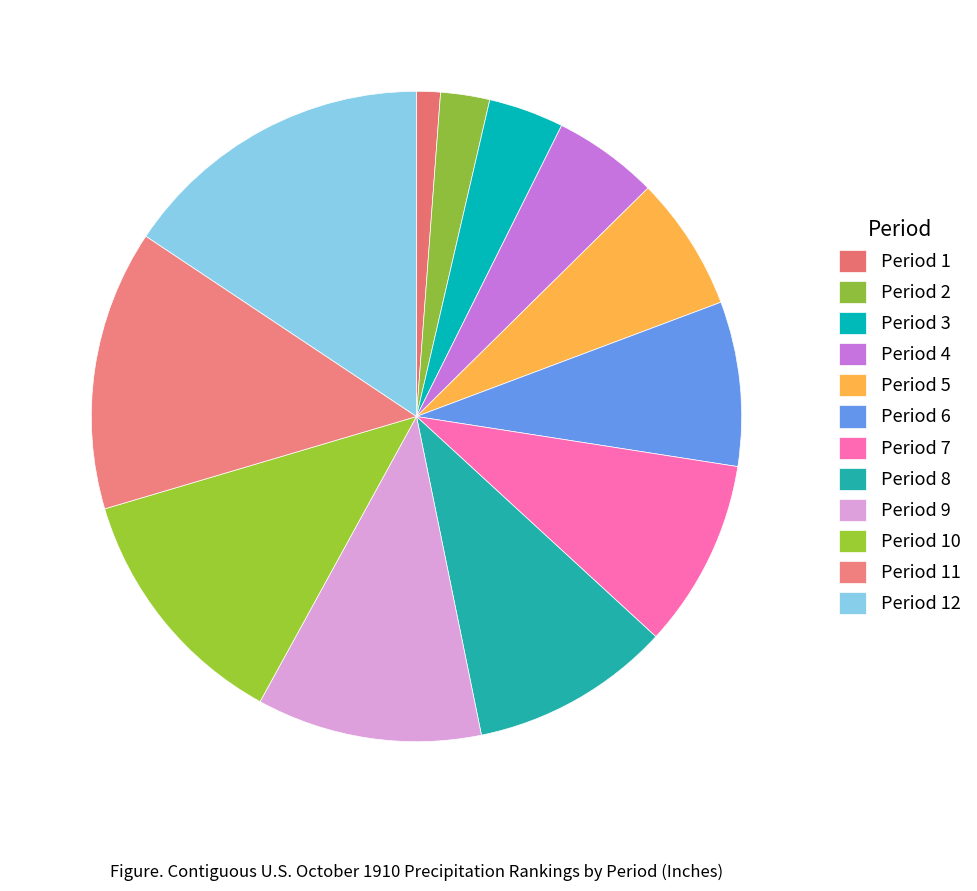

What is the change in value from Period 9 to Period 11?

+4.8